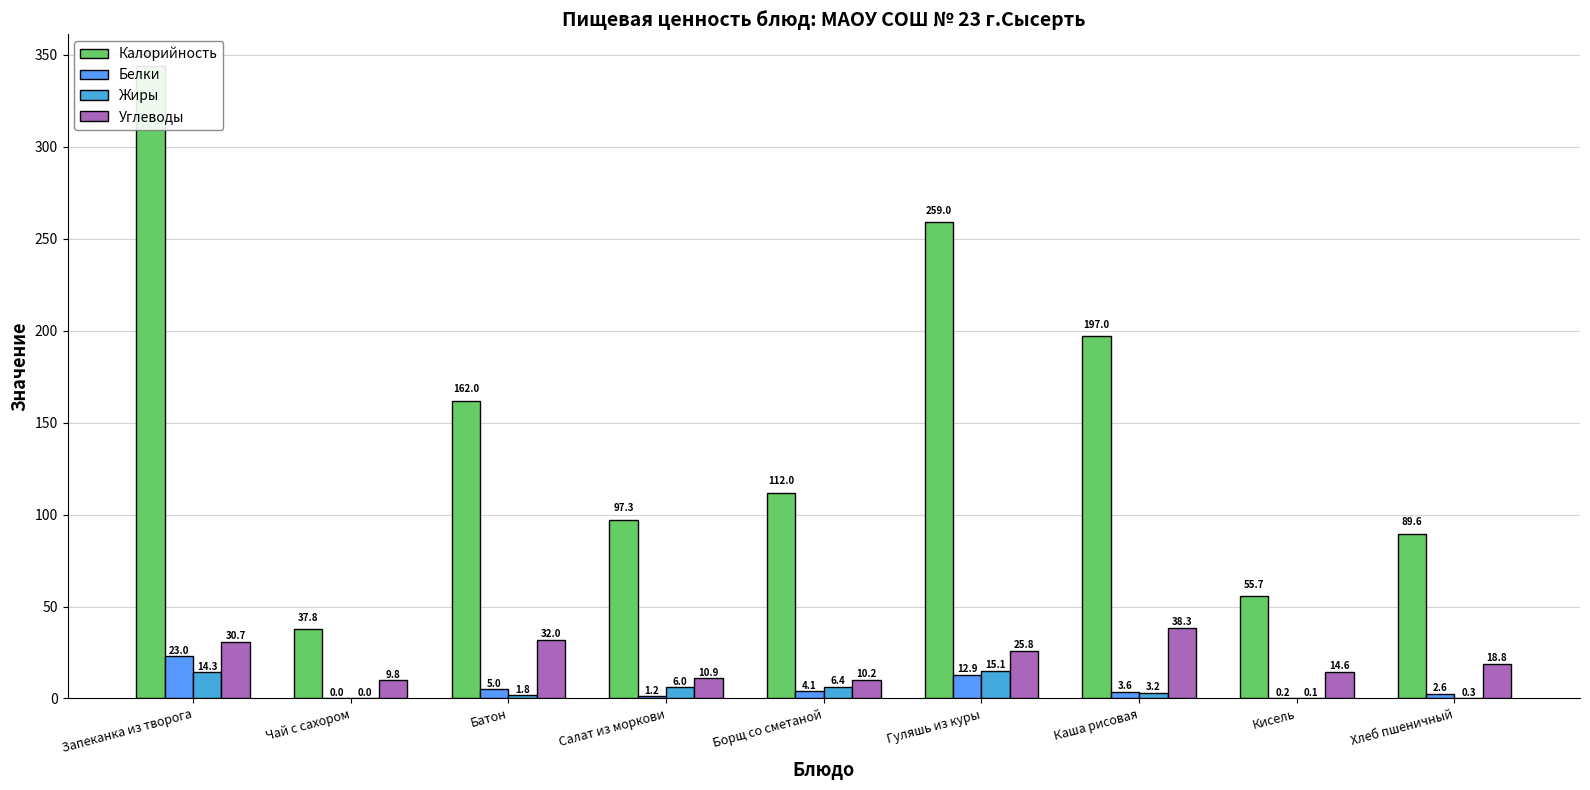

What is the label of the 5th bar from the left?

Борщ со сметаной